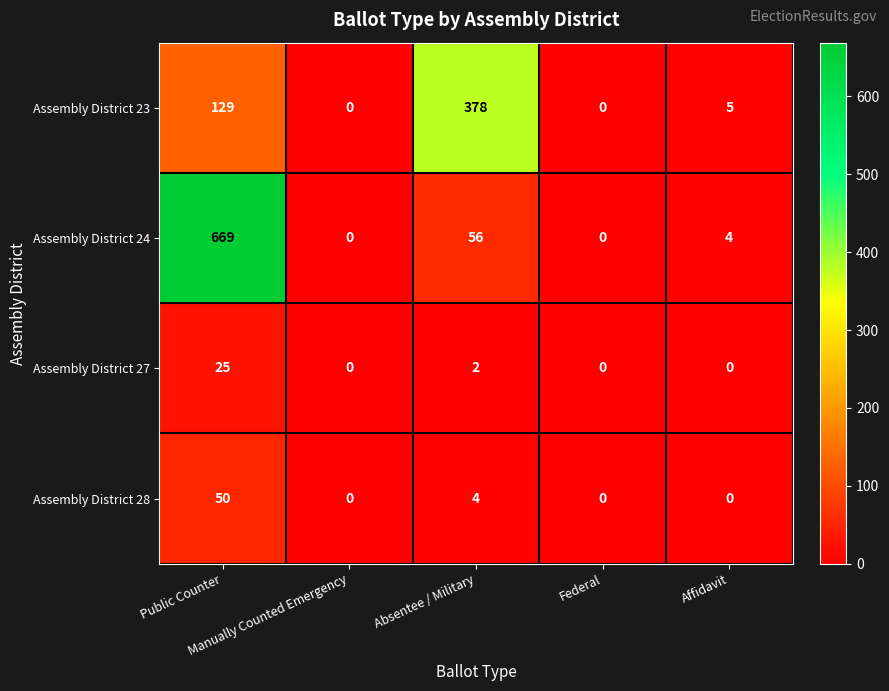

What is the average value of the Assembly District 27 series?

5